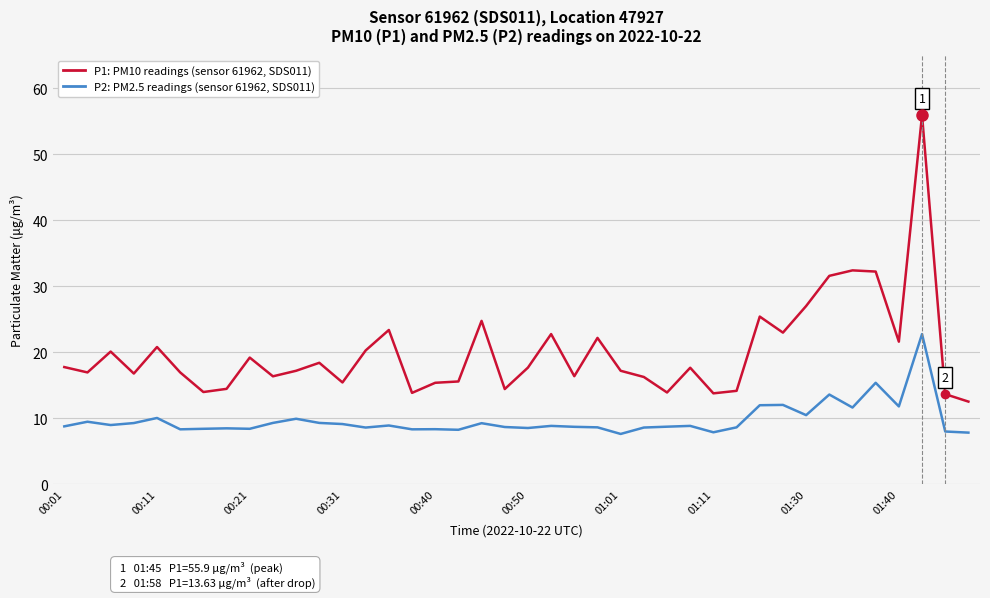

What are all the series names shown in the legend?

P1 (PM10 μg/m³), P2 (PM2.5 μg/m³)